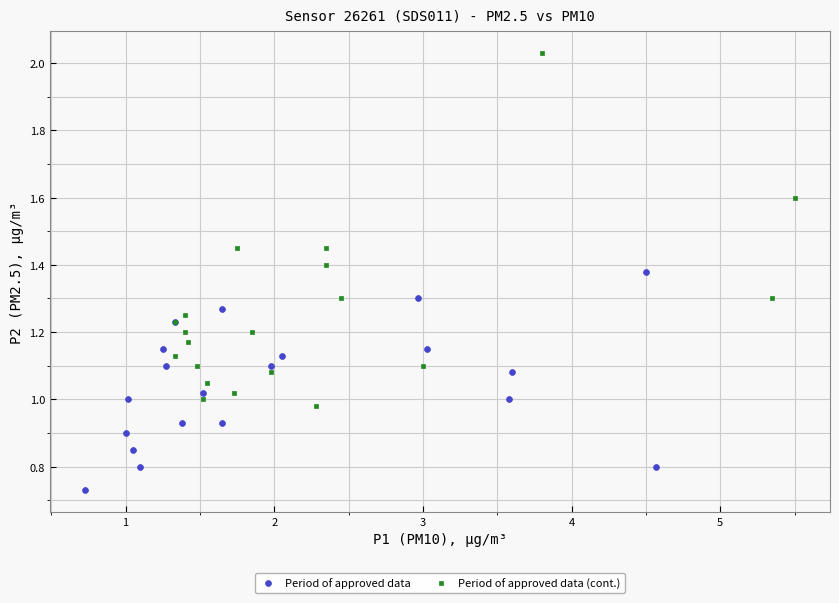

What are all the series names shown in the legend?

Period of approved data, Period of approved data (cont.)